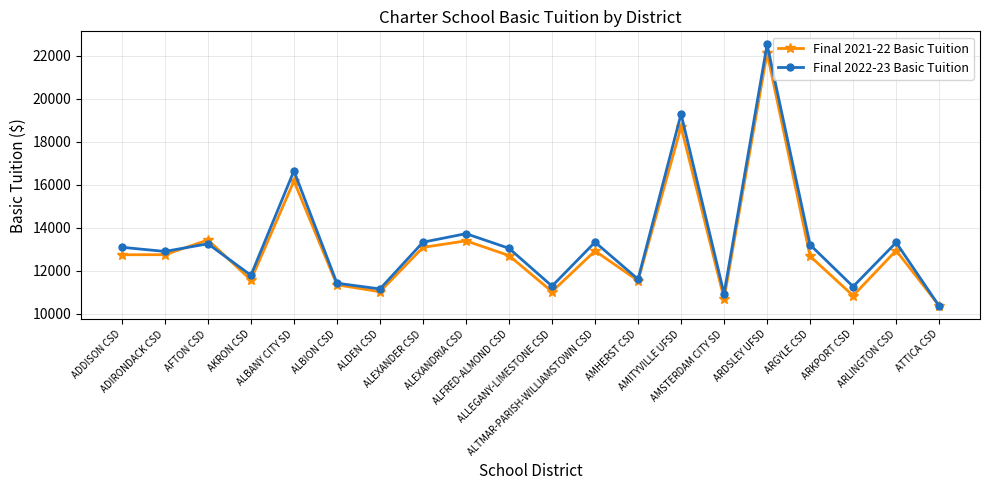

At how many categories does at least one series exceed 22303?

1